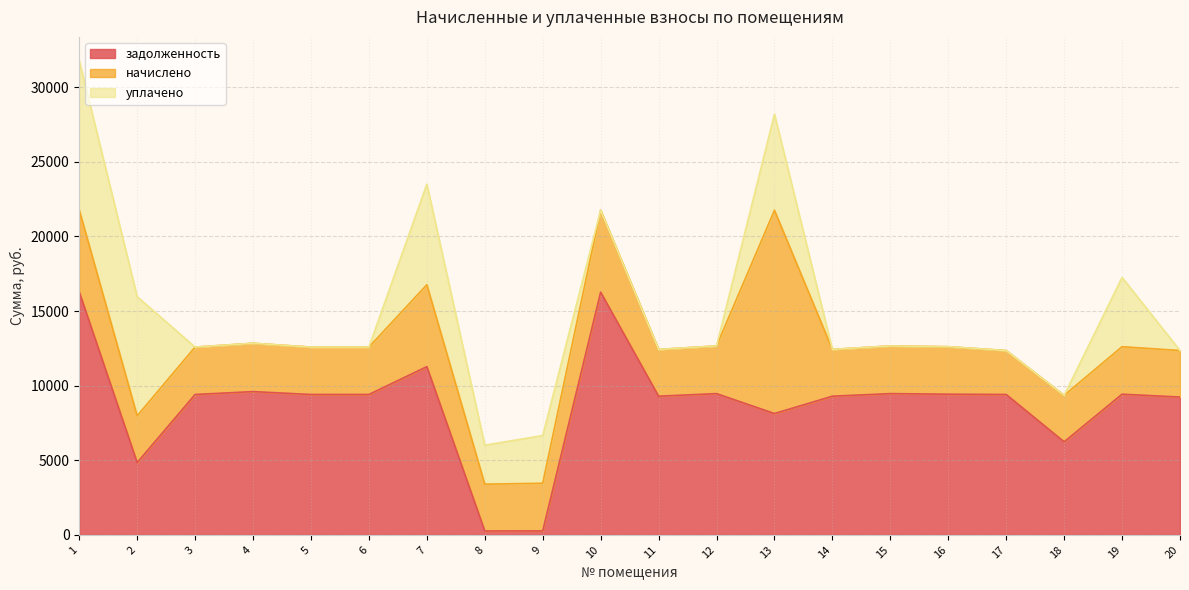

What is the value of the уплачено point at the 19th from the left?

4640.0